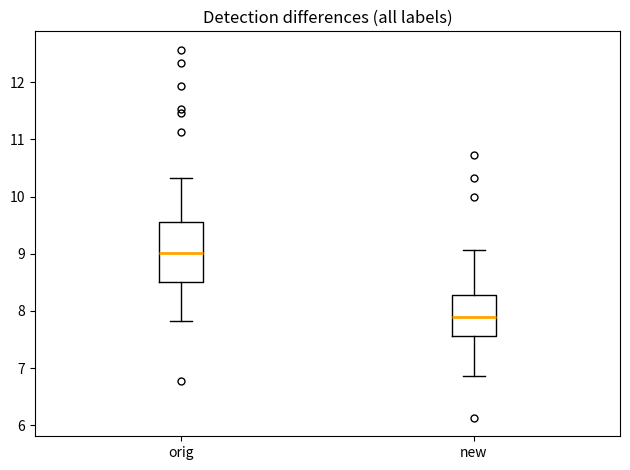

Reading left to right, transcribe this box plot: for each box, give where its median line is, the range the box spans, and where its two whiskers end, as read against the y-axis. The values are not printed on the chart, so give them approximately, as read against the axis.

orig: median 9.0, box 8.5 to 9.6, whiskers 7.8 to 10.3
new: median 7.9, box 7.6 to 8.3, whiskers 6.9 to 9.1